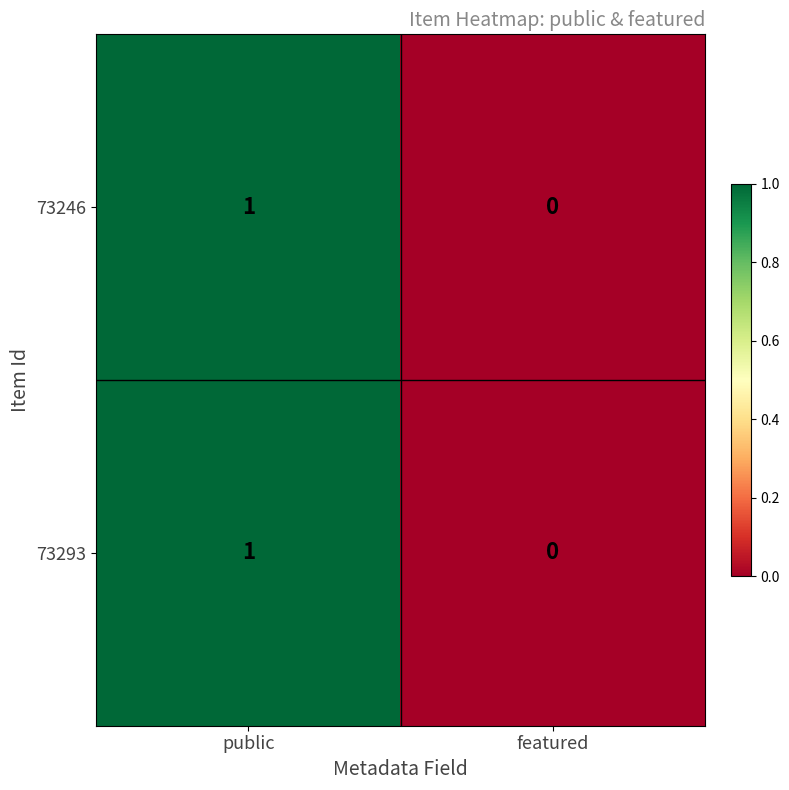

List the labels in order of 73293 value, largest first.

public, featured